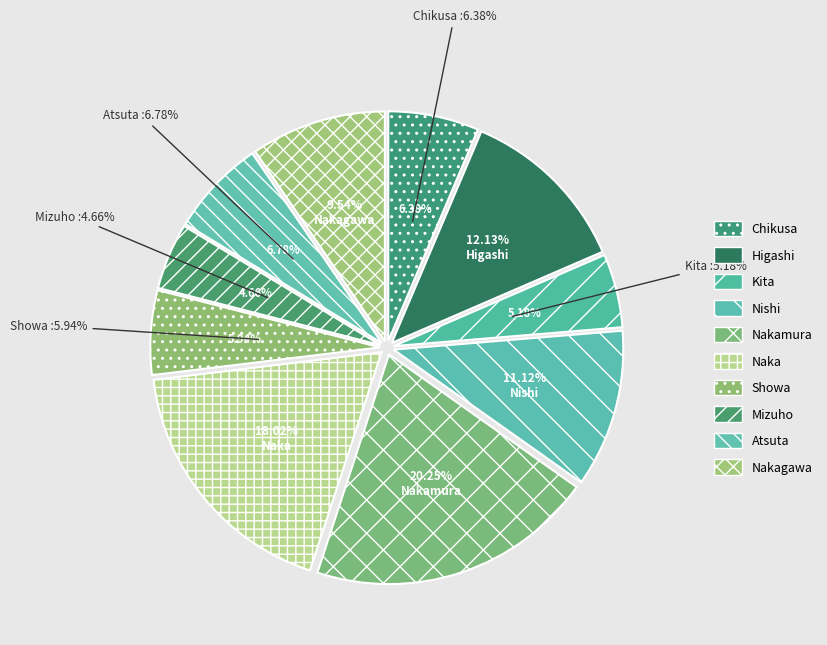

To the nearest percent, what is the average slice percentage?

10%